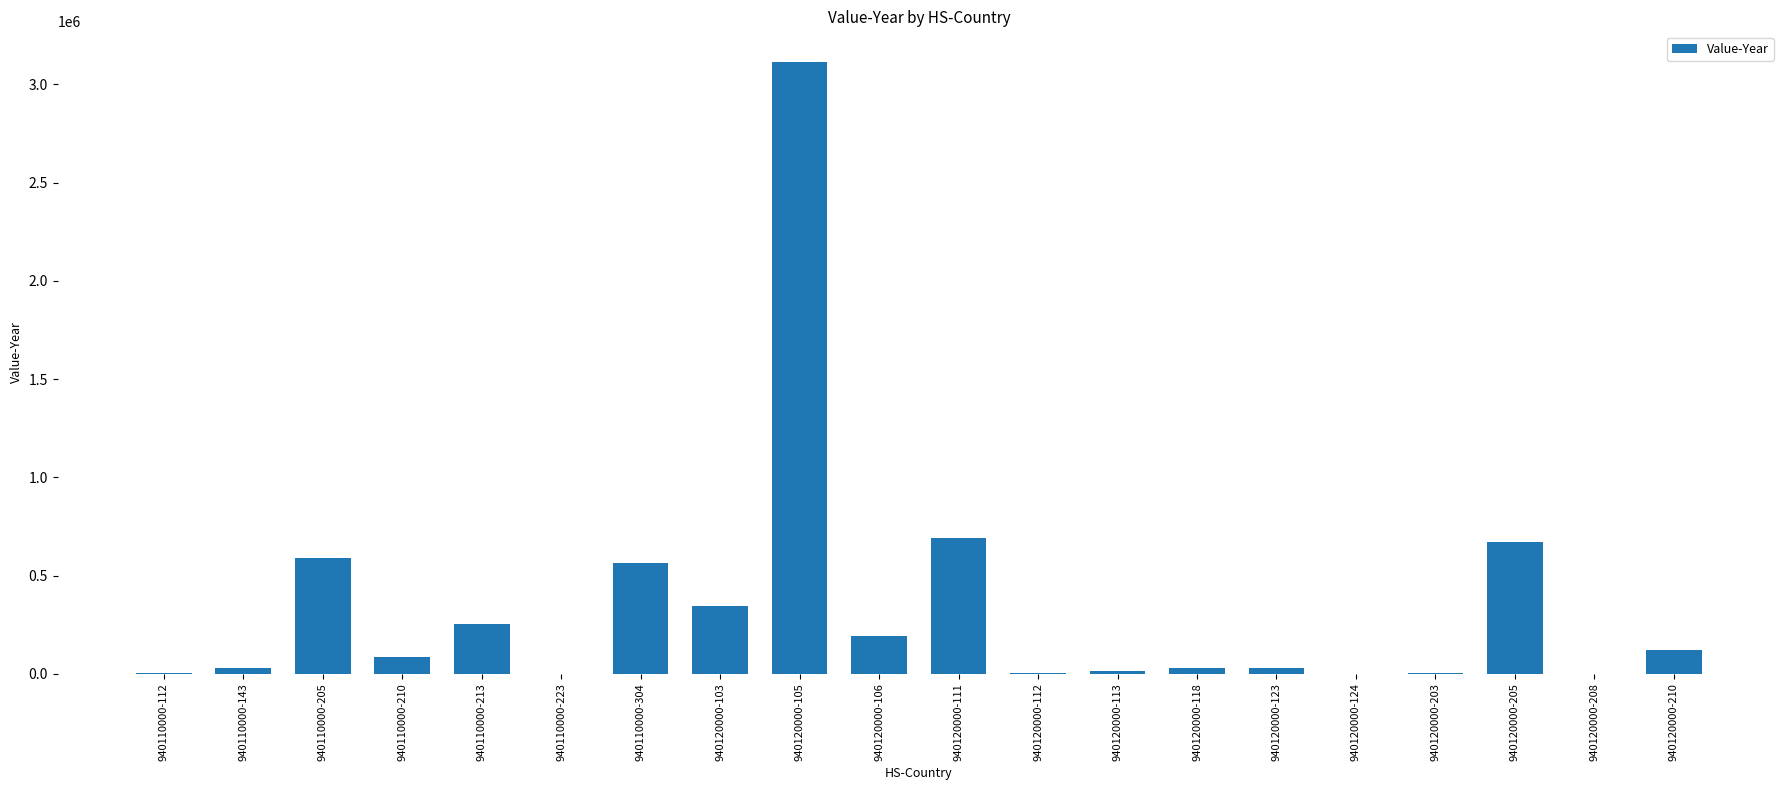

What is the sum of all values?

6741899